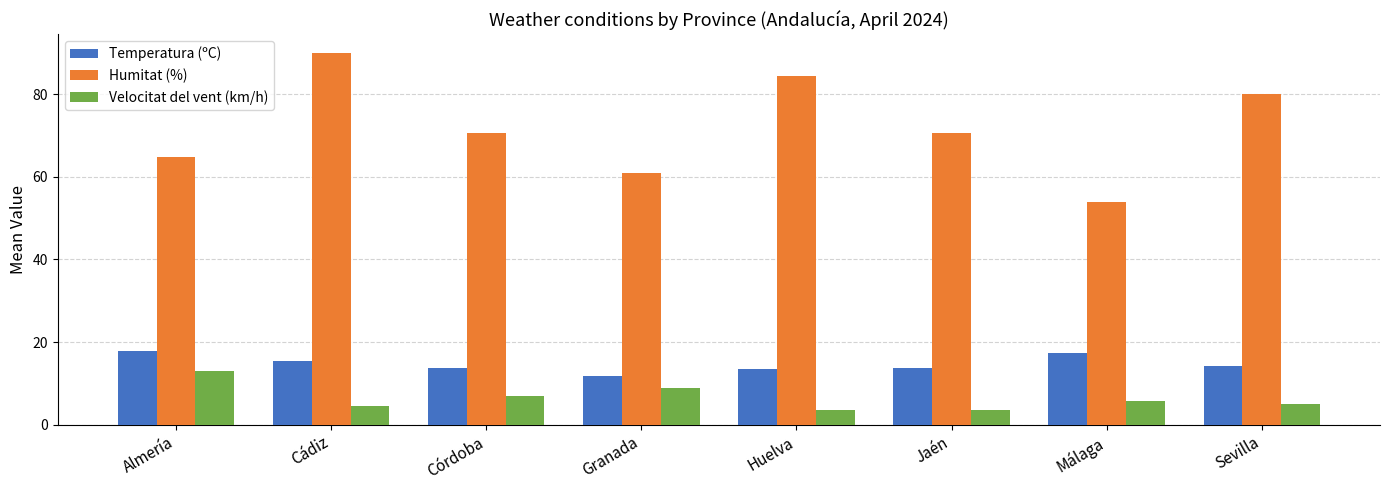

Which series has the largest range (max minus min)?

Humitat (%)